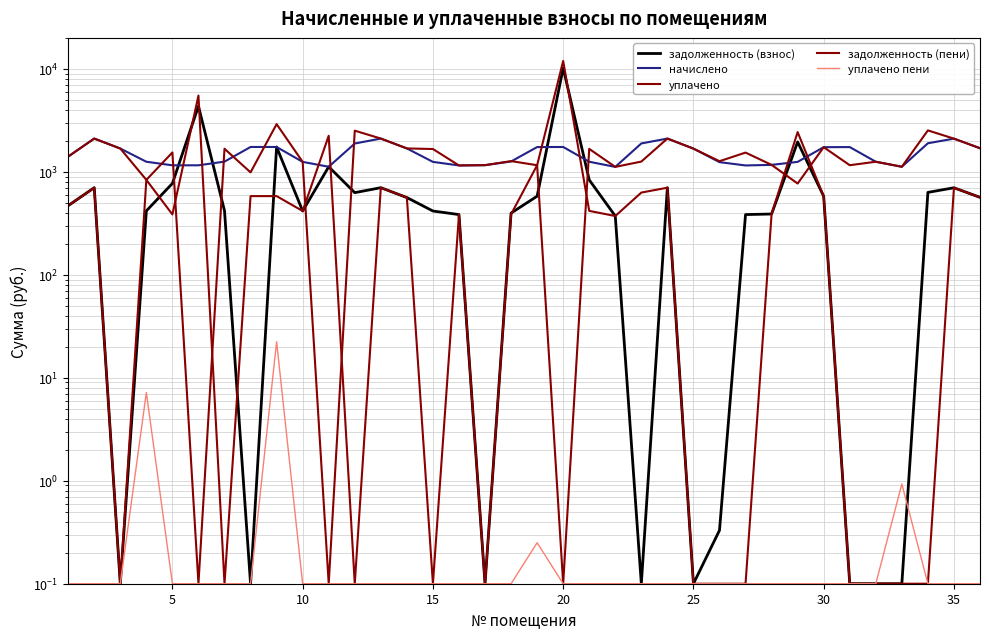

What is the difference between the maximum and minimum values in the уплачено пени series?

22.3